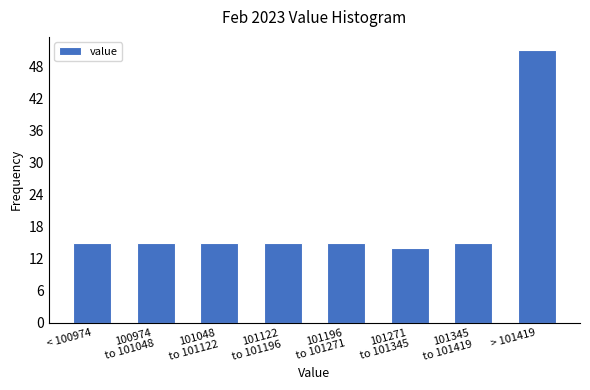

Reading left to right, transcribe all the data shown in this chart.

15	15	15	15	15	14	15	51